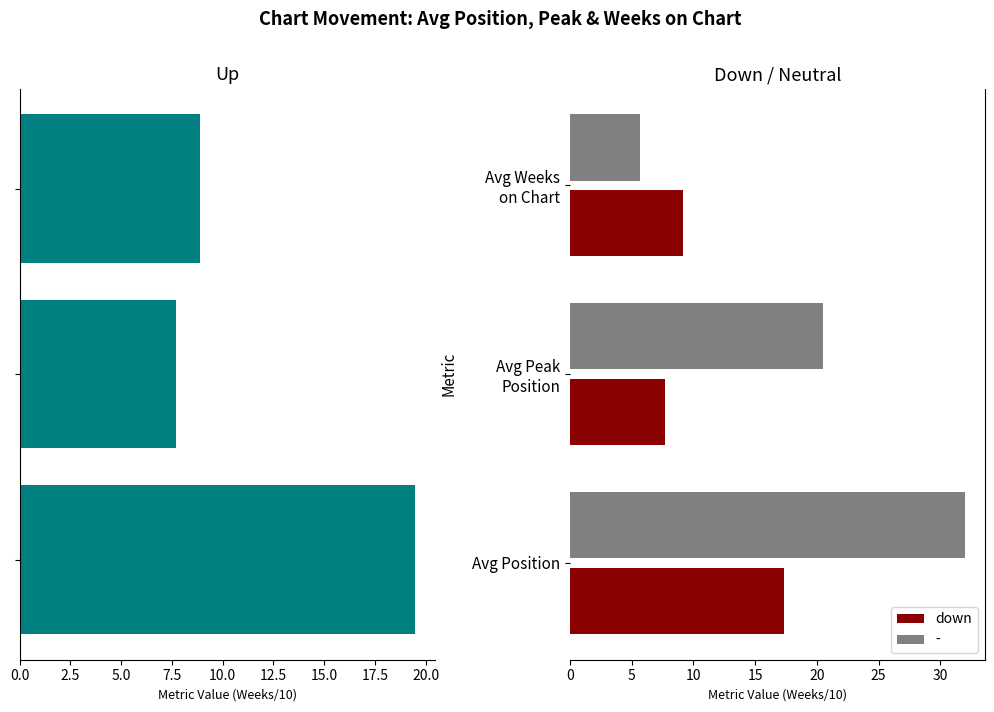

At which label does down reach its peak?

Avg Position